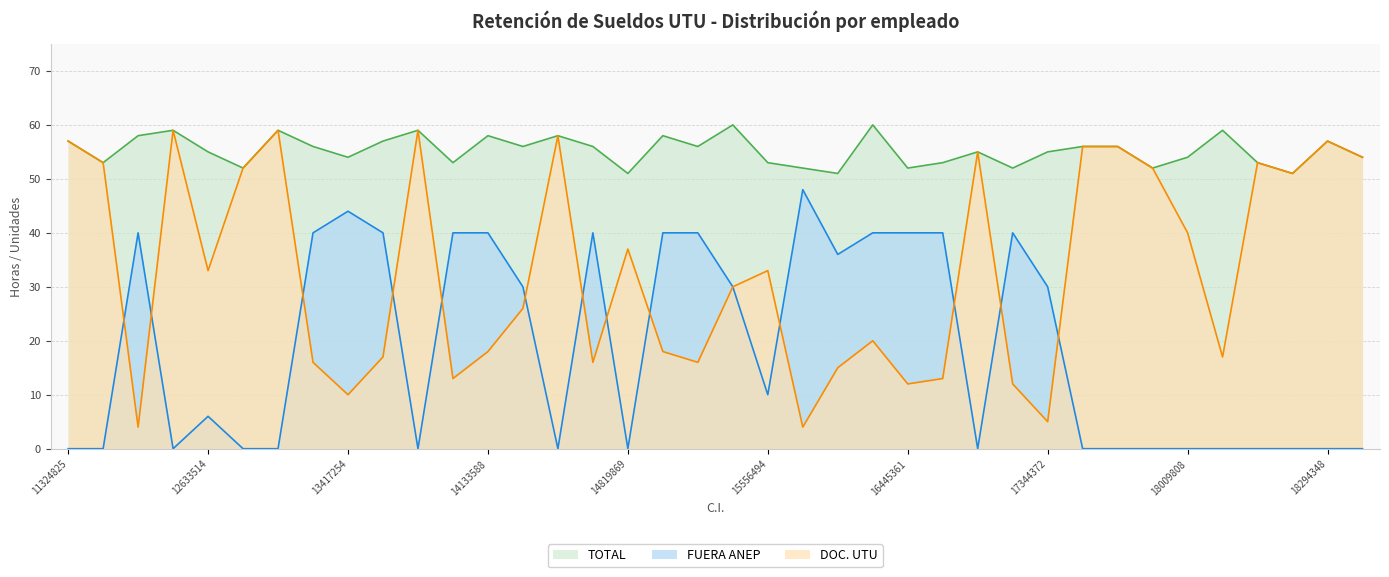

Which series has the largest total across all categories?

TOTAL